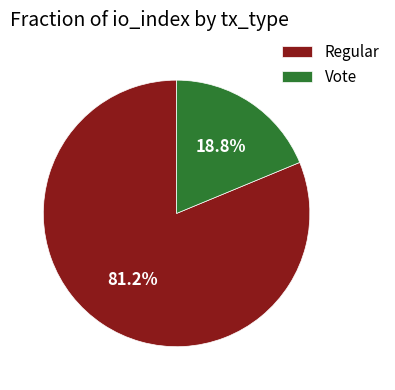

How many segments does this pie chart have?

2